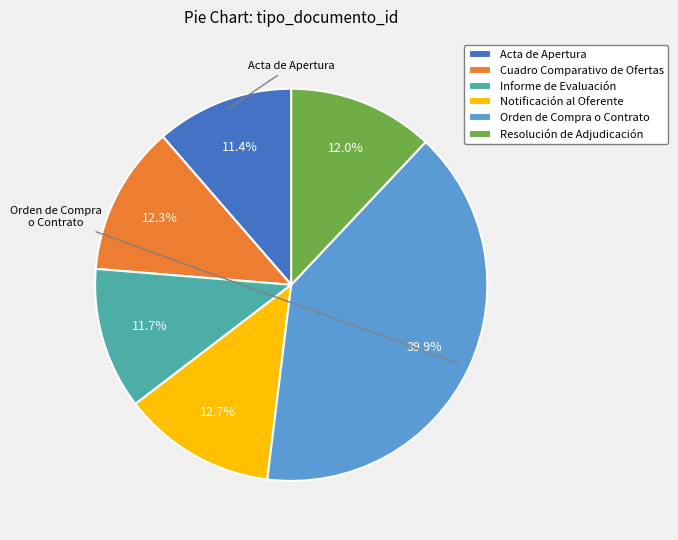

Which slice is the largest?

Orden de Compra o Contrato